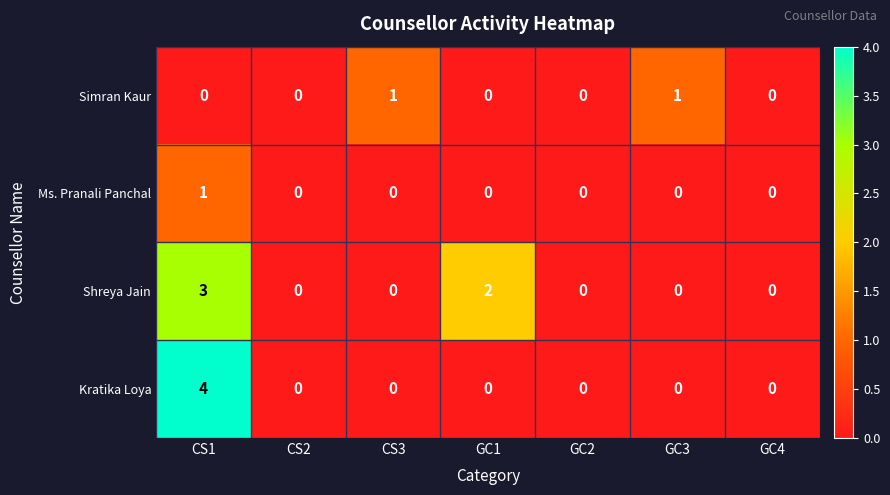

What is the maximum value shown in the chart?

4